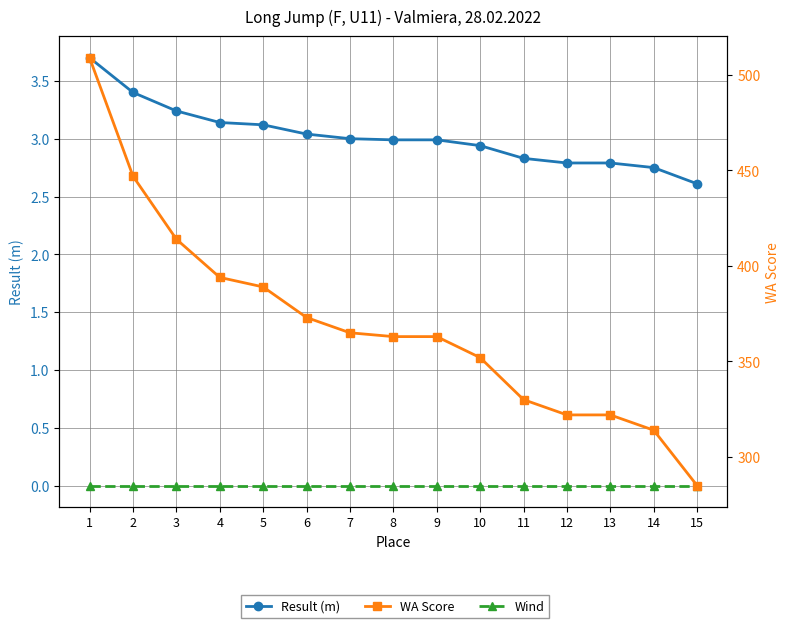

Which series has the largest total across all categories?

WA Score